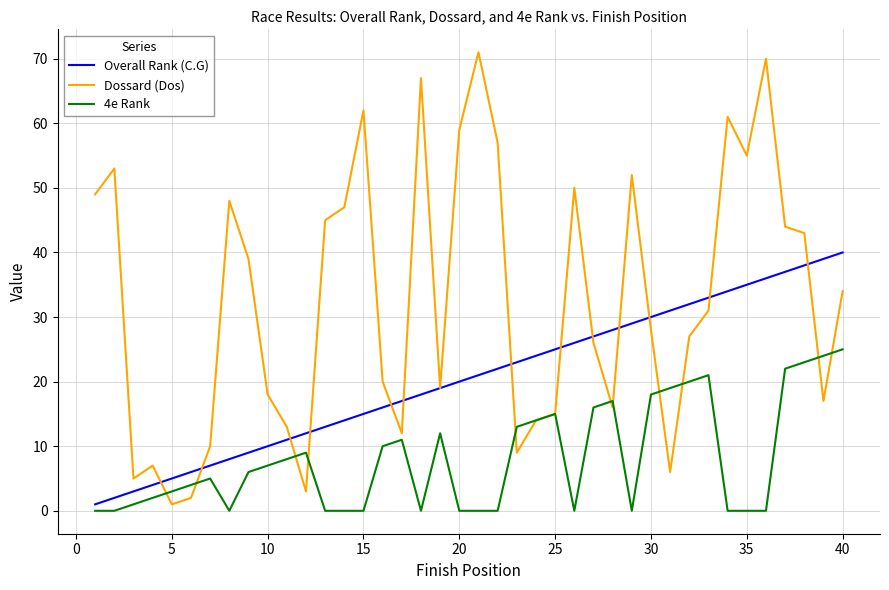

What is the greatest value displayed?

71